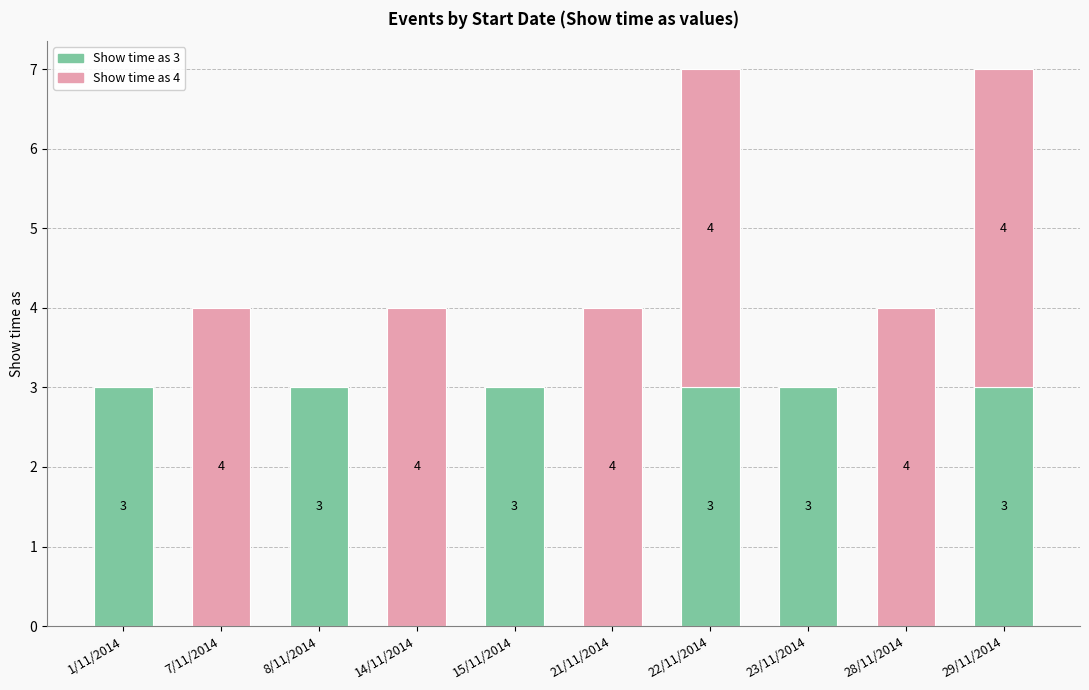

True or false: Show time as 3 has a value of -2 at 14/11/2014.

False